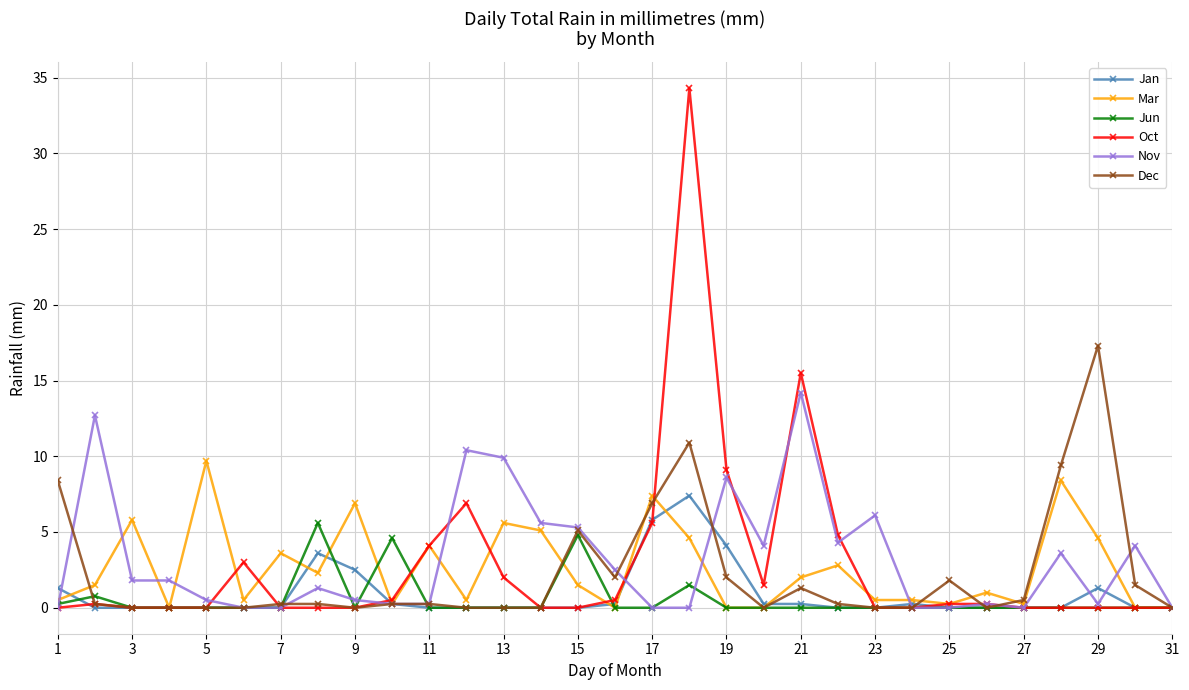

Which series has the largest range (max minus min)?

Oct